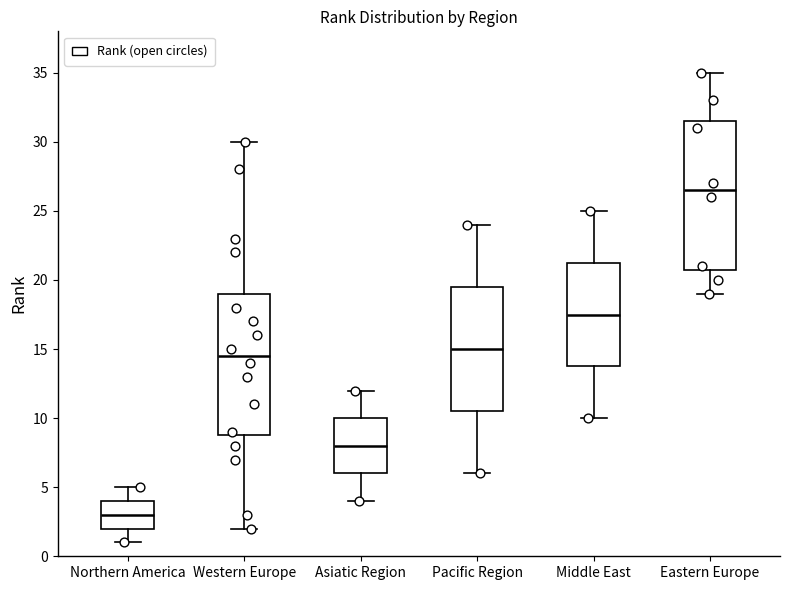

Which box is the tallest, from its lower edge to its upper edge?

Eastern Europe